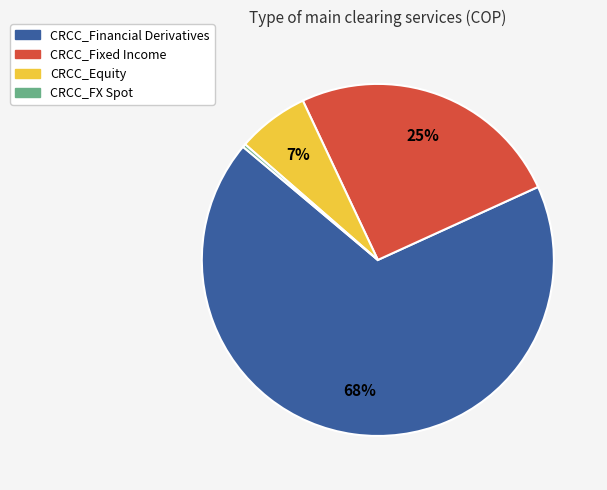

How many segments does this pie chart have?

4